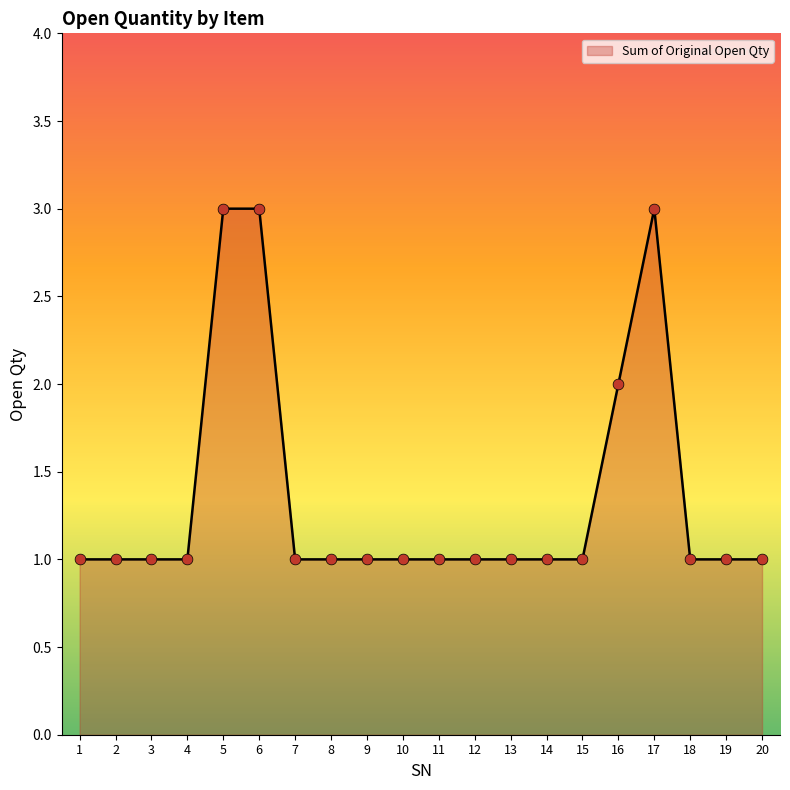

Which has a higher value, 5 or 14?

5